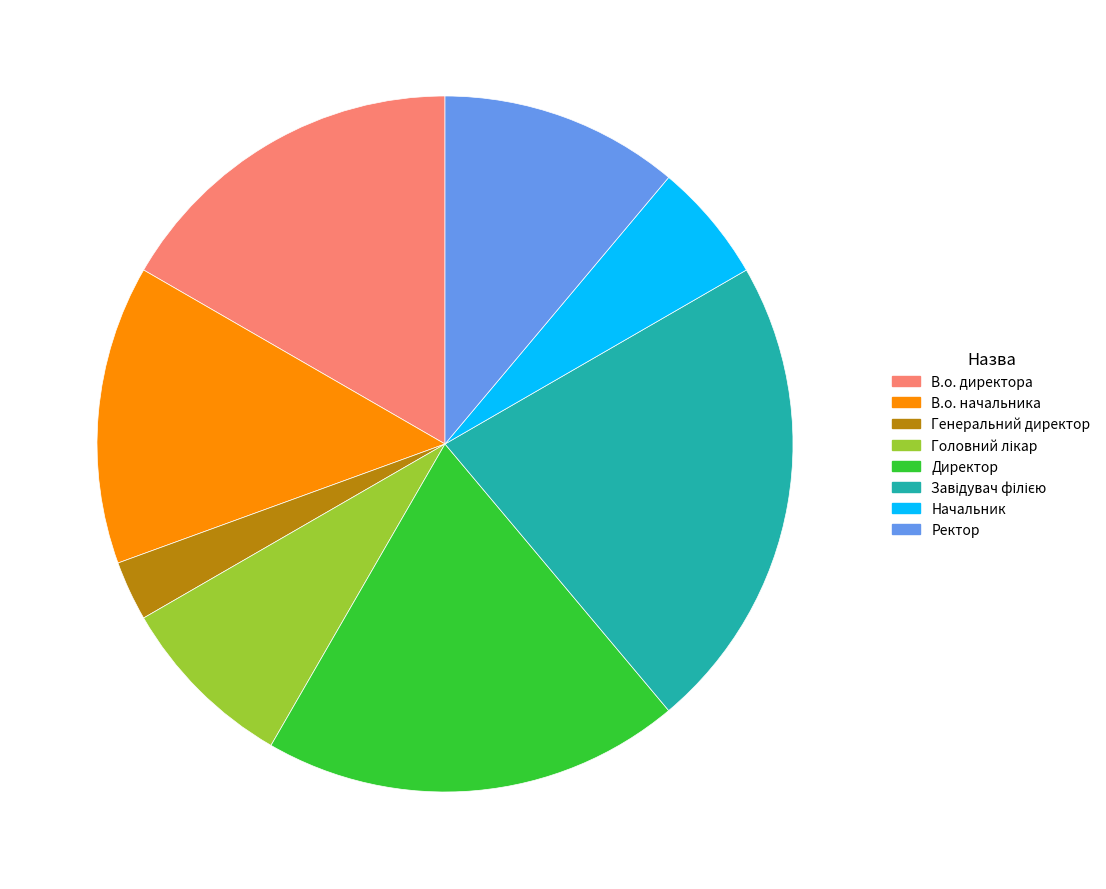

Does Директор represent more than half of the total?

No